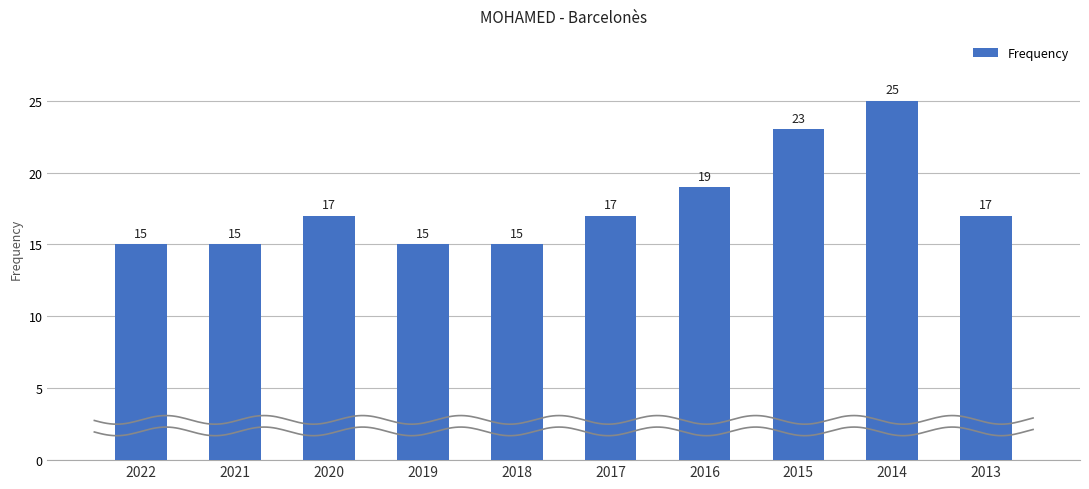

List the labels in order of value, largest first.

2014, 2015, 2016, 2020, 2017, 2013, 2022, 2021, 2019, 2018